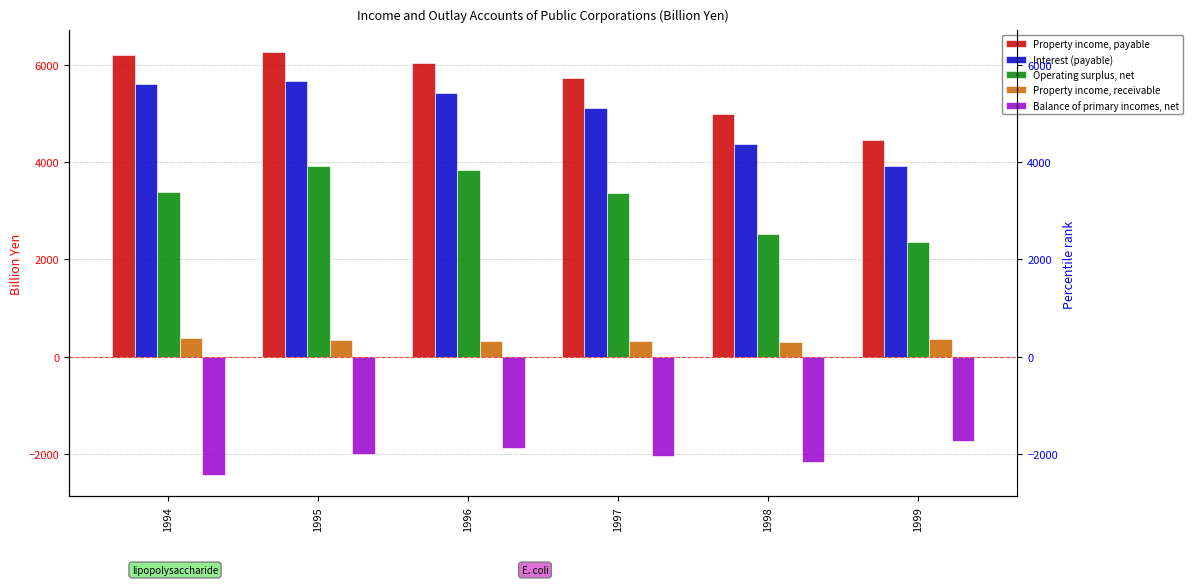

What is the difference between the maximum and minimum values in the Property income, payable series?

1813.6